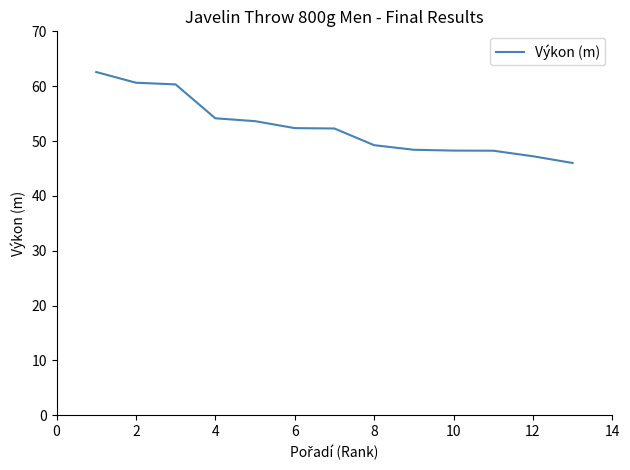

What is the difference between the maximum and minimum values?

16.6